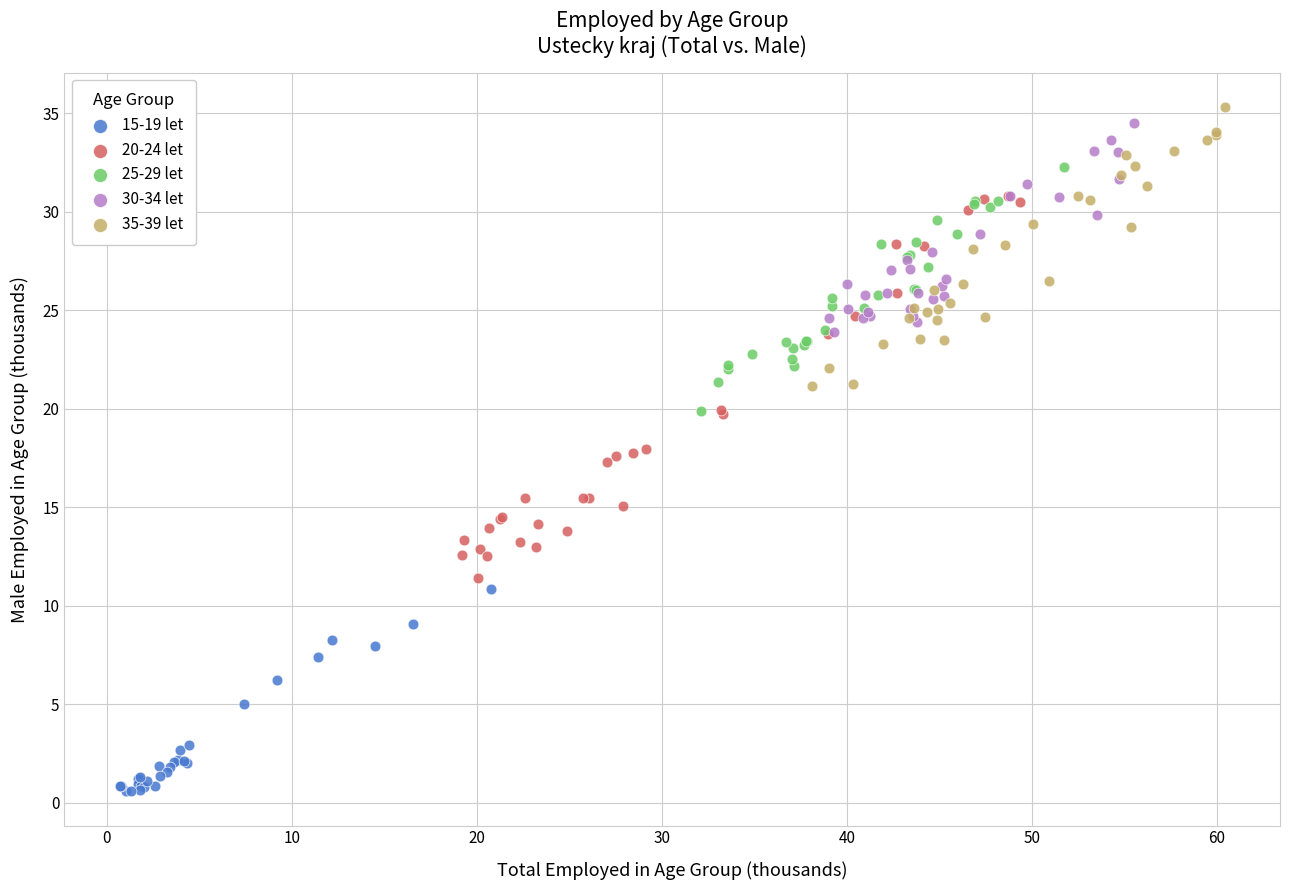

Which series has the largest Y range (max minus min)?

20-24 let